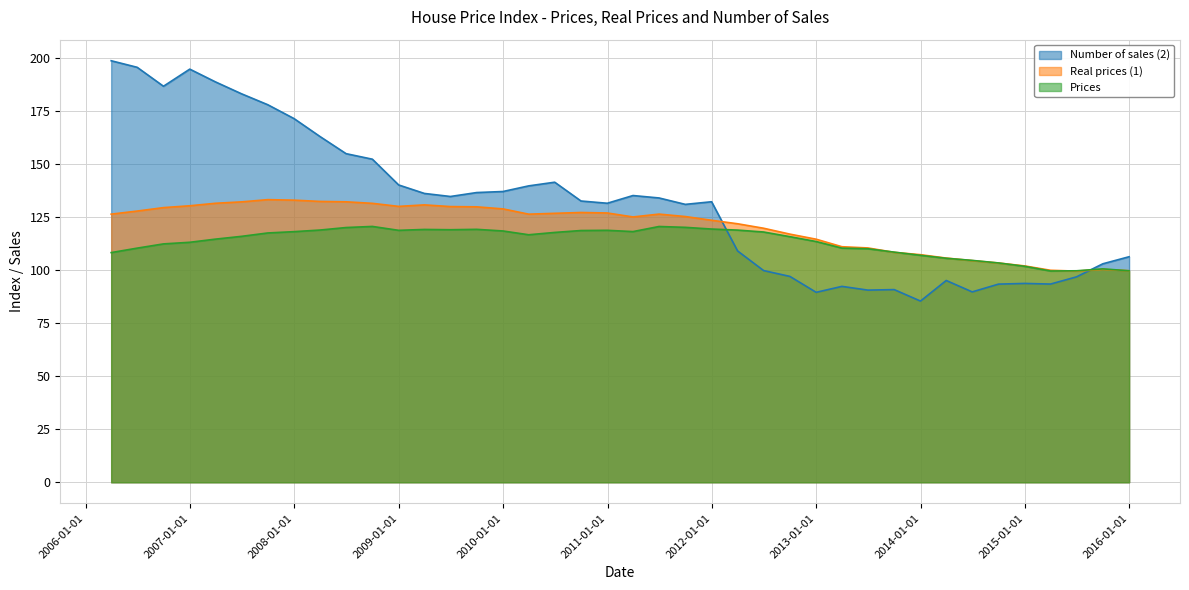

What value does the Real prices (1) series have at 2015-03-31?

100.0